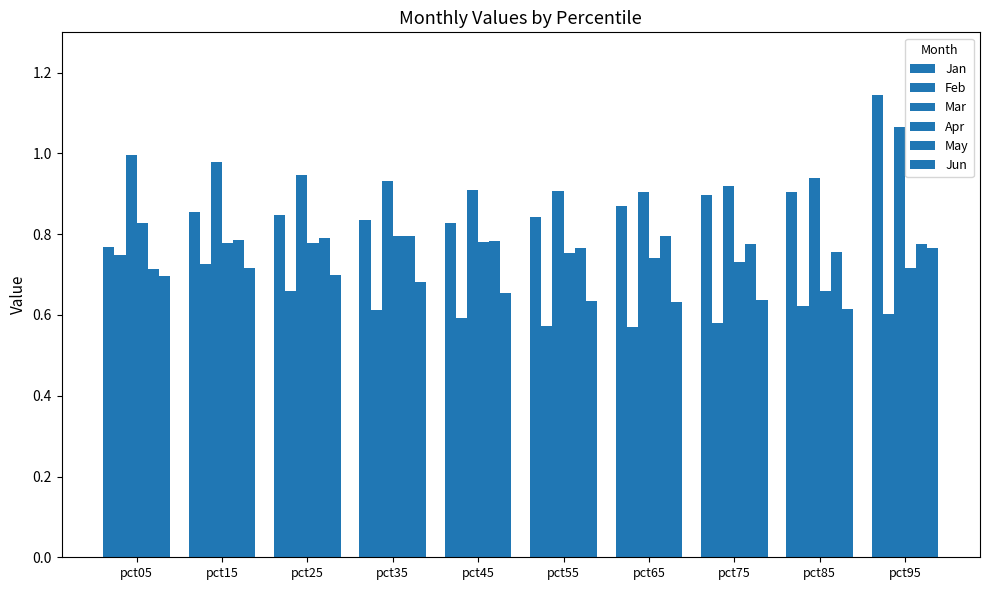

How many series are shown in this chart?

6